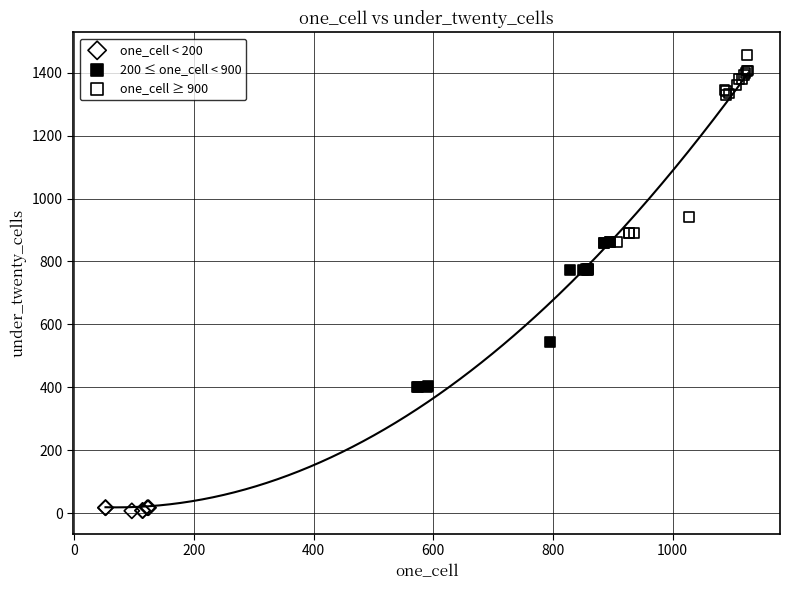

Which series has the widest spread of Y values?

one_cell ≥ 900